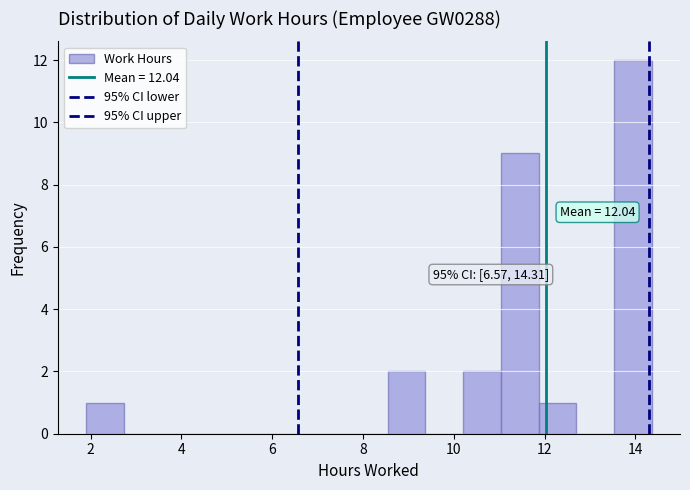

Which range on the x-axis has the tallest bar?

13.6 to 14.4